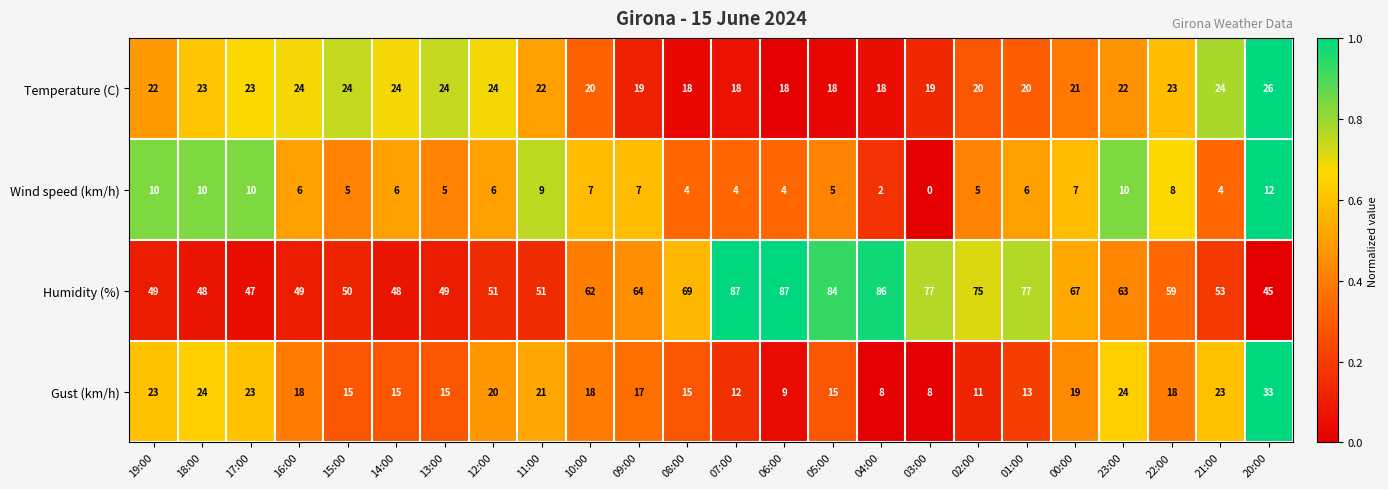

At 11:00, list the series in order from largest to smallest.

Humidity (%), Temperature (C), Gust (km/h), Wind speed (km/h)